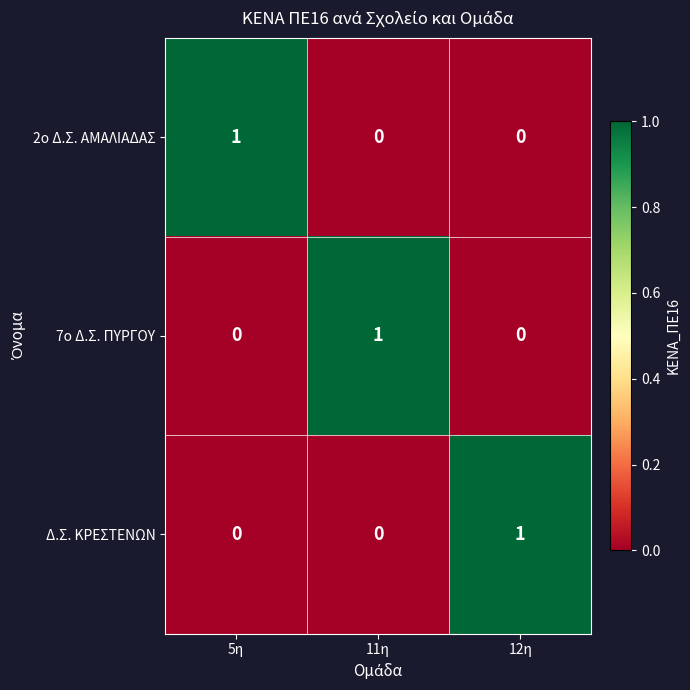

Which category has the highest value in the 7ο Δ.Σ. ΠΥΡΓΟΥ series?

11η